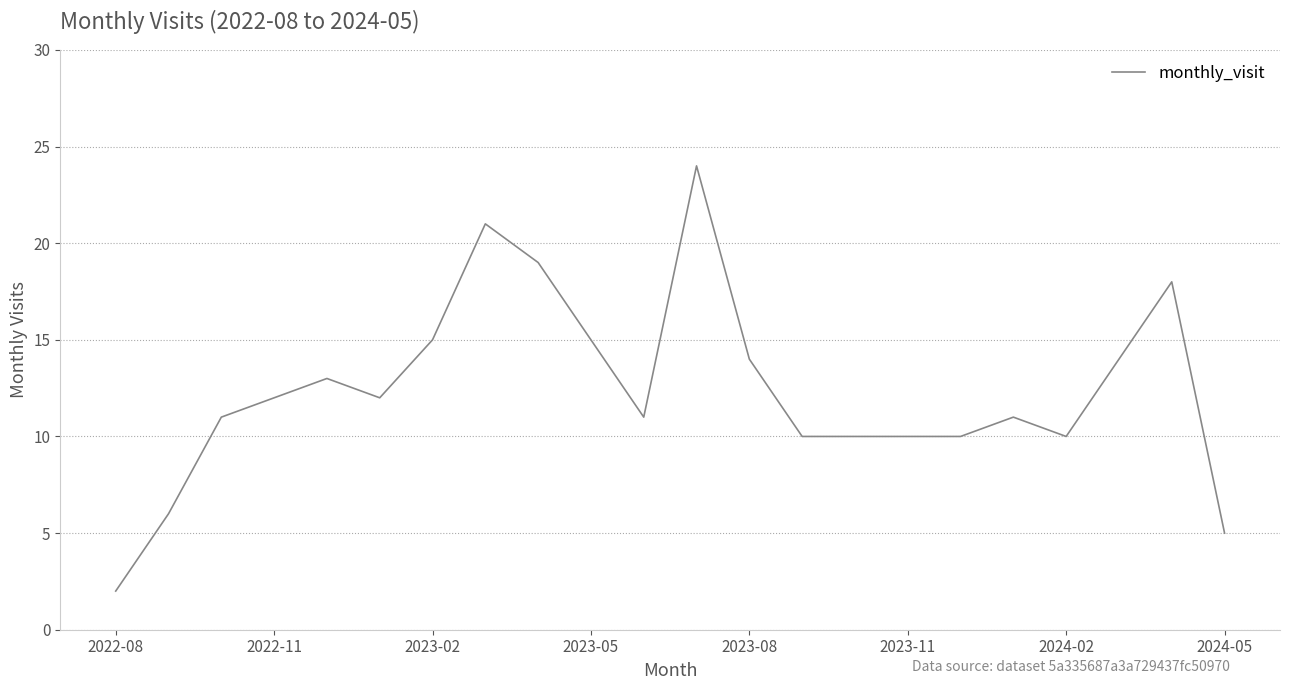

How many lines are shown in the chart?

1